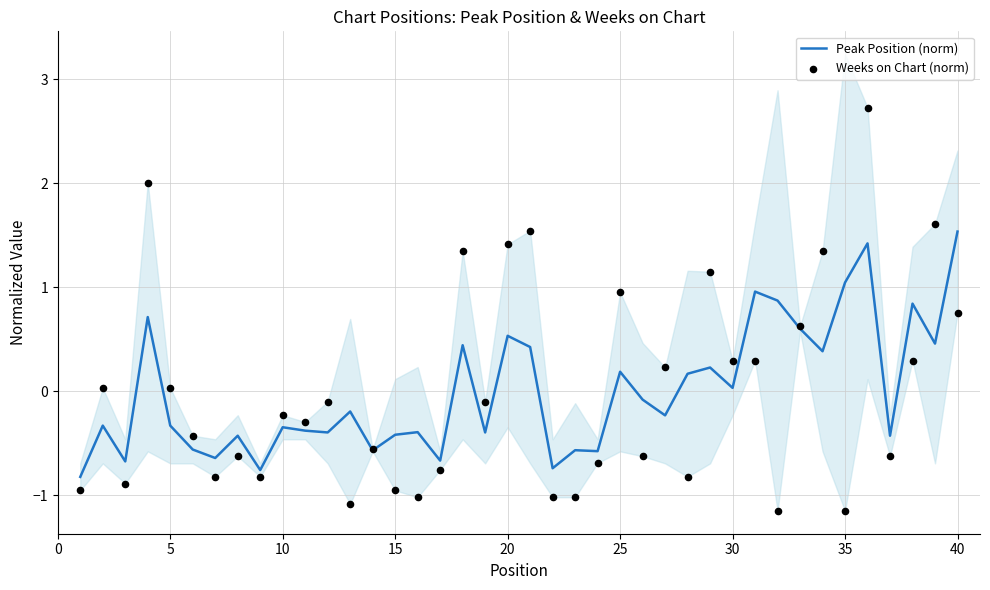

Which category has the highest value in the Peak Position (norm) series?

40